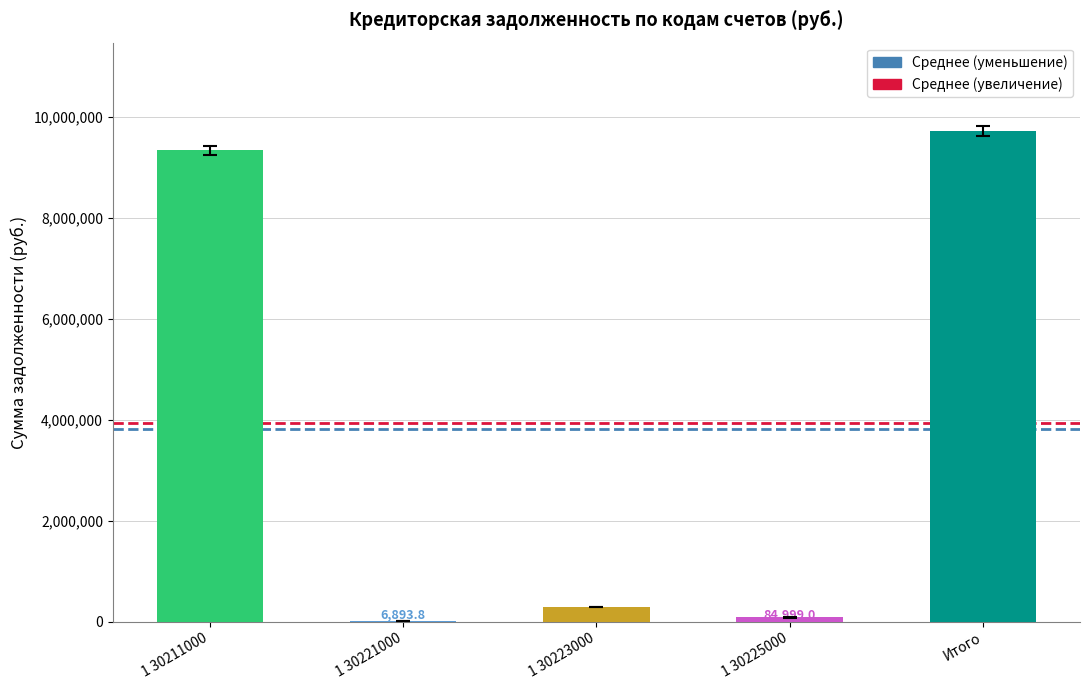

What value does the data have at 1 30211000?

9336166.9